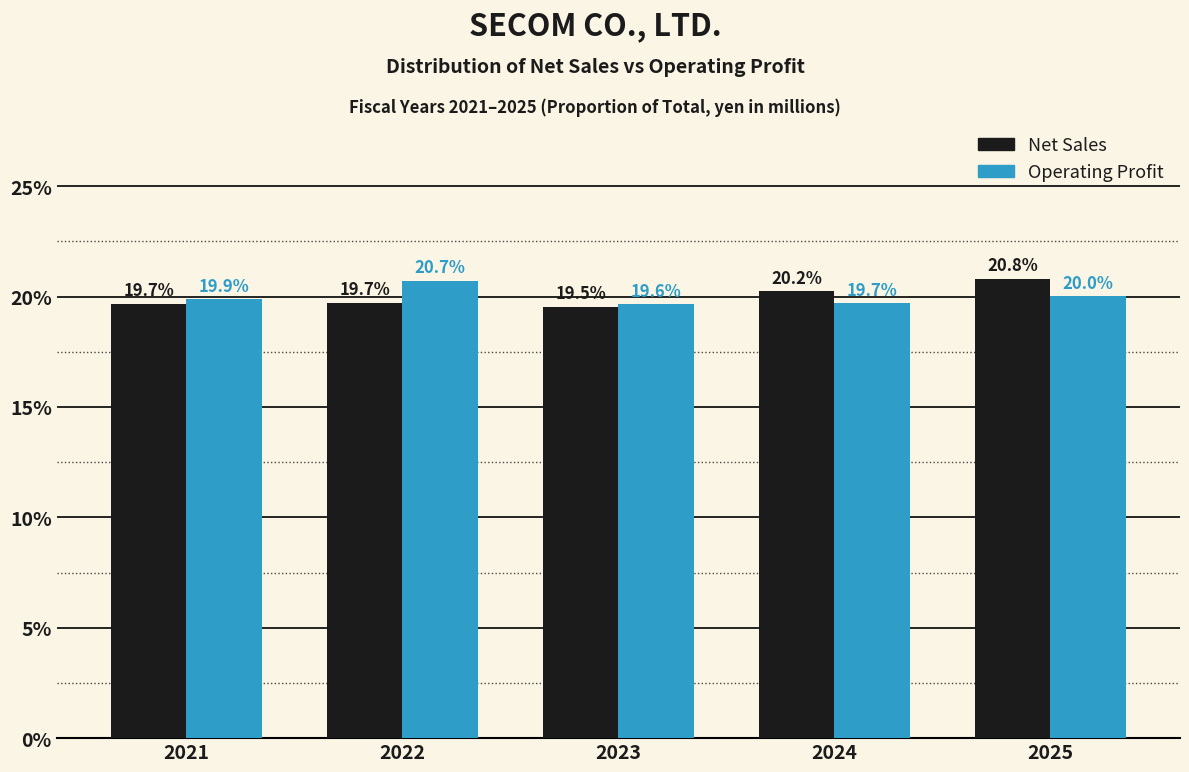

Reading left to right, what are all the values shown in this chart?

Net Sales: 2021=19.7	2022=19.7	2023=19.5	2024=20.2	2025=20.8
Operating Profit: 2021=19.9	2022=20.7	2023=19.6	2024=19.7	2025=20.0